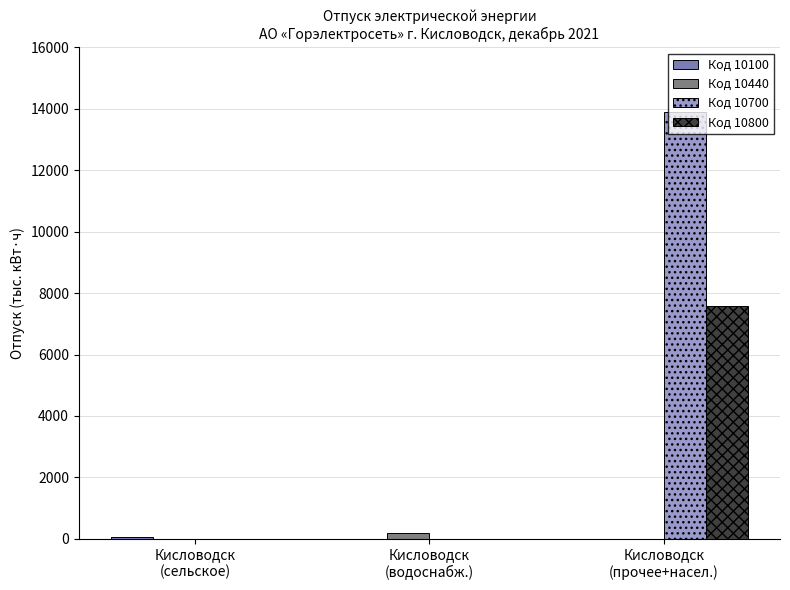

Which label corresponds to the largest value in the chart?

Кисловодск
(прочее+насел.)